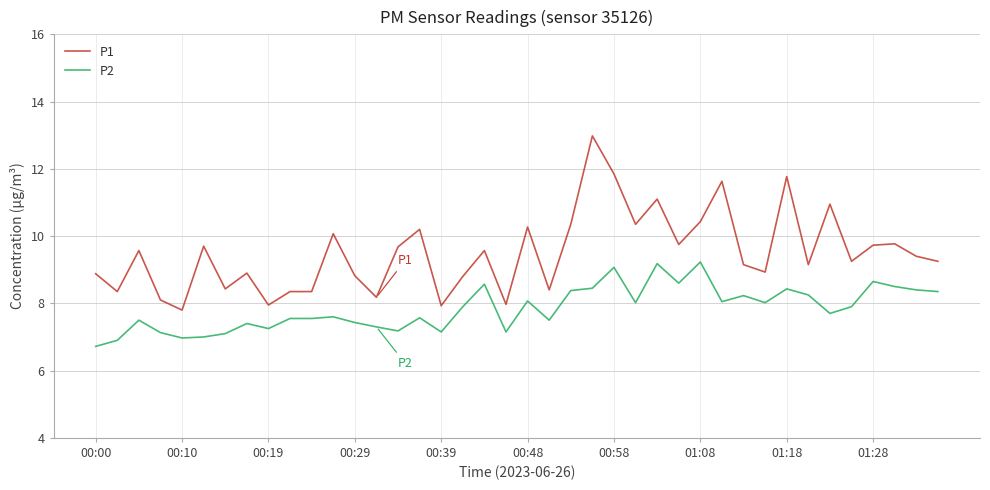

What is the difference between the maximum and minimum values in the P1 series?

5.2